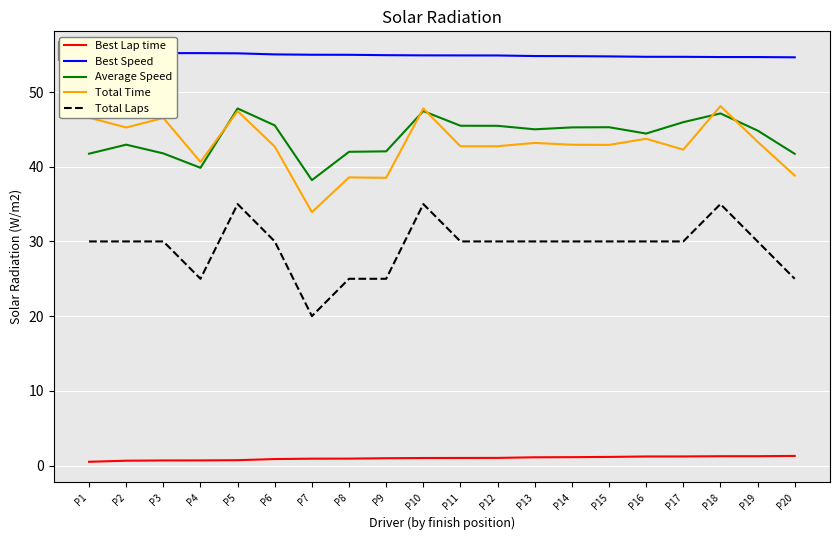

What is the difference between the maximum and second lowest values in the Average Speed series?

7.9